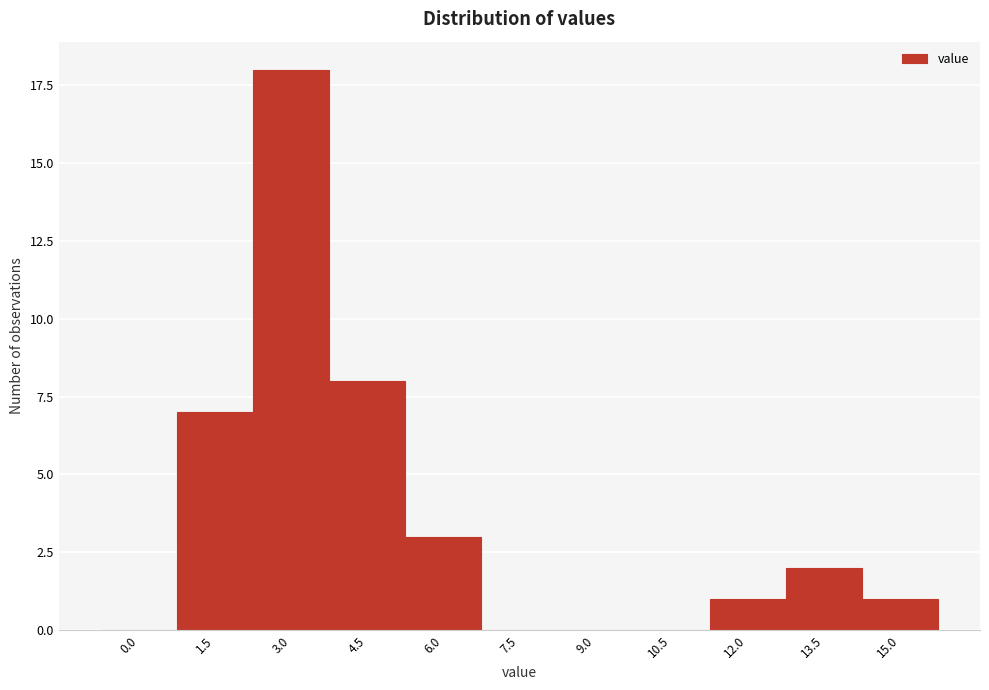

Reading left to right, what are all the values shown in this chart?

0.0=0	1.5=7	3.0=18	4.5=8	6.0=3	7.5=0	9.0=0	10.5=0	12.0=1	13.5=2	15.0=1